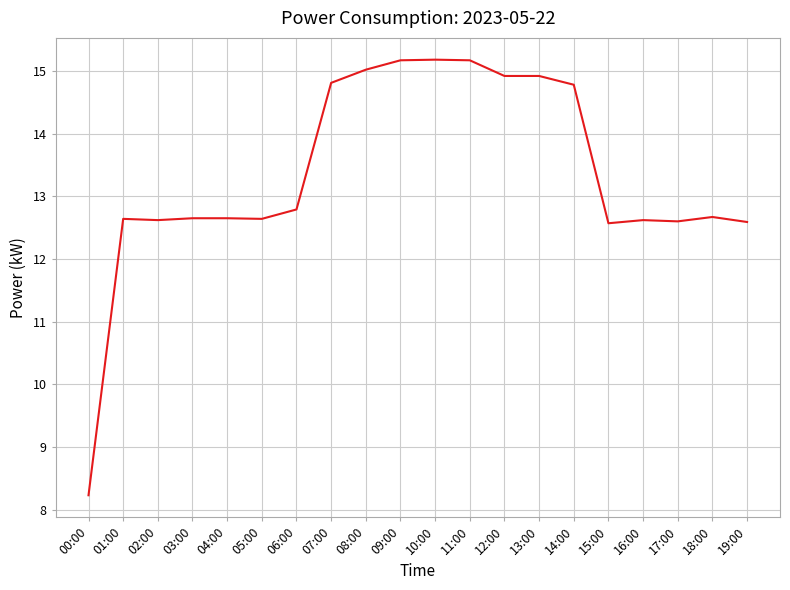

What value does the data have at 02:00?

12.6